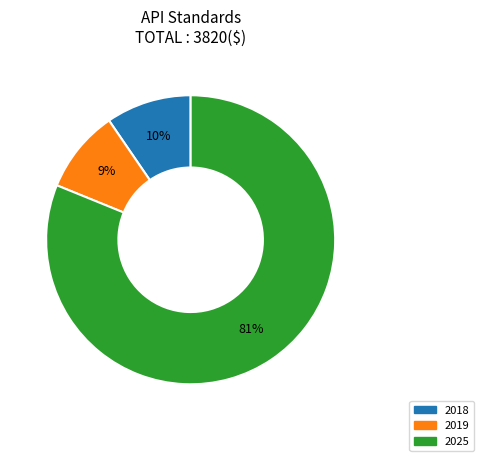

Is there any slice that represents more than half of the pie?

Yes